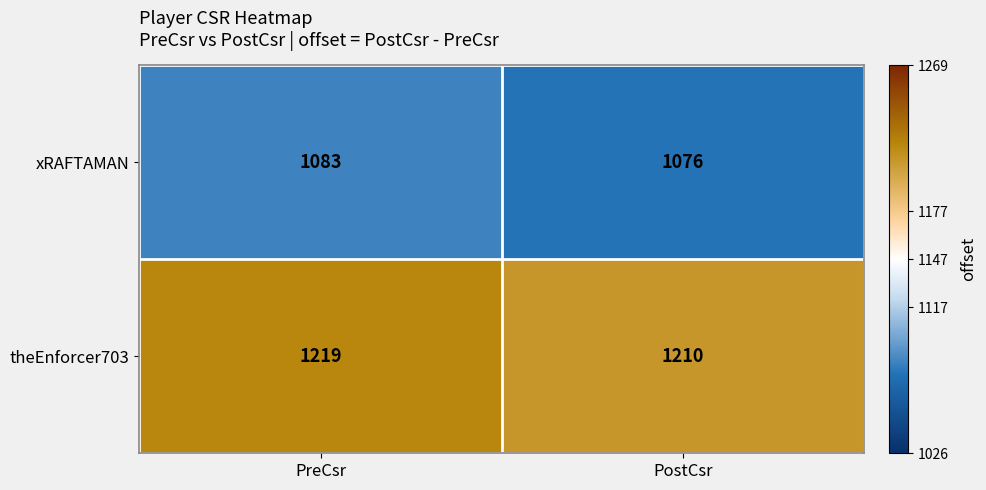

Between PreCsr and PostCsr, which series saw the biggest shift?

theEnforcer703